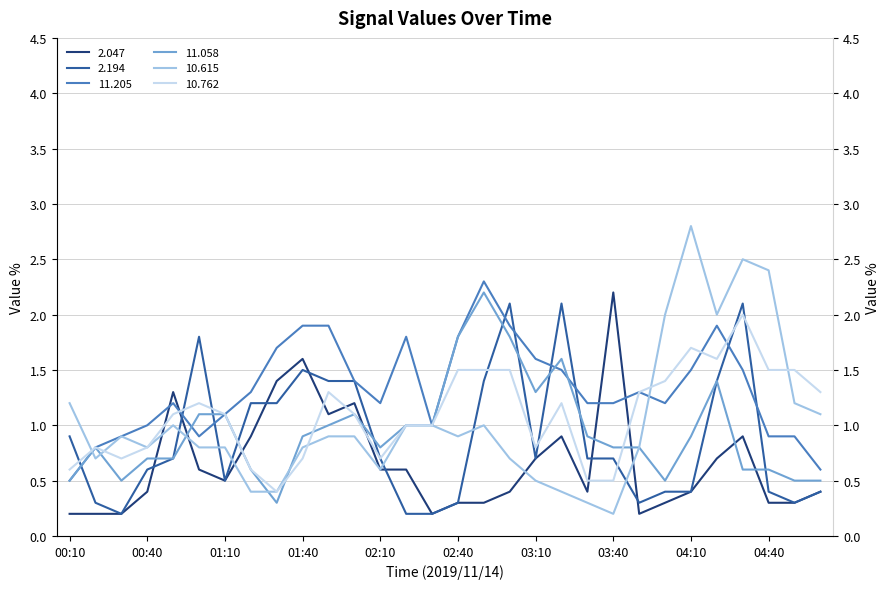

What are all the series names shown in the legend?

2.047, 2.194, 11.205, 11.058, 10.615, 10.762